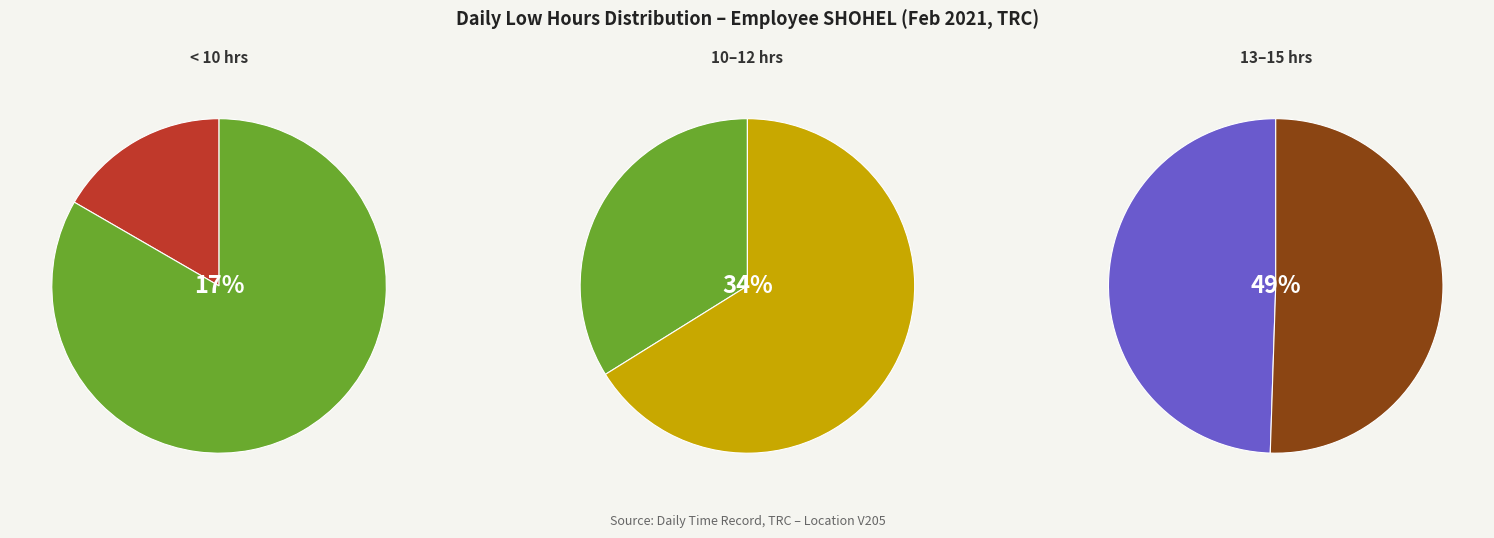

Is Day 10 the majority of the pie?

No